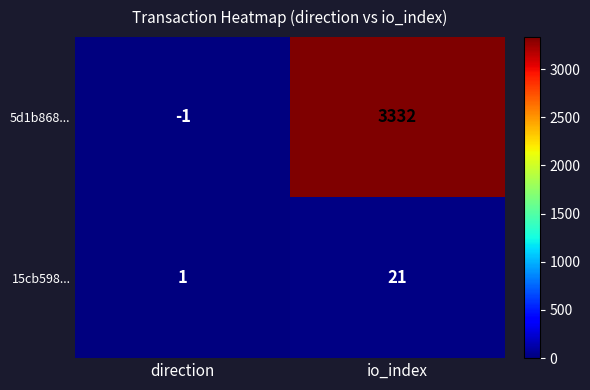

True or false: 5d1b868... has a value of 1438 at io_index.

False